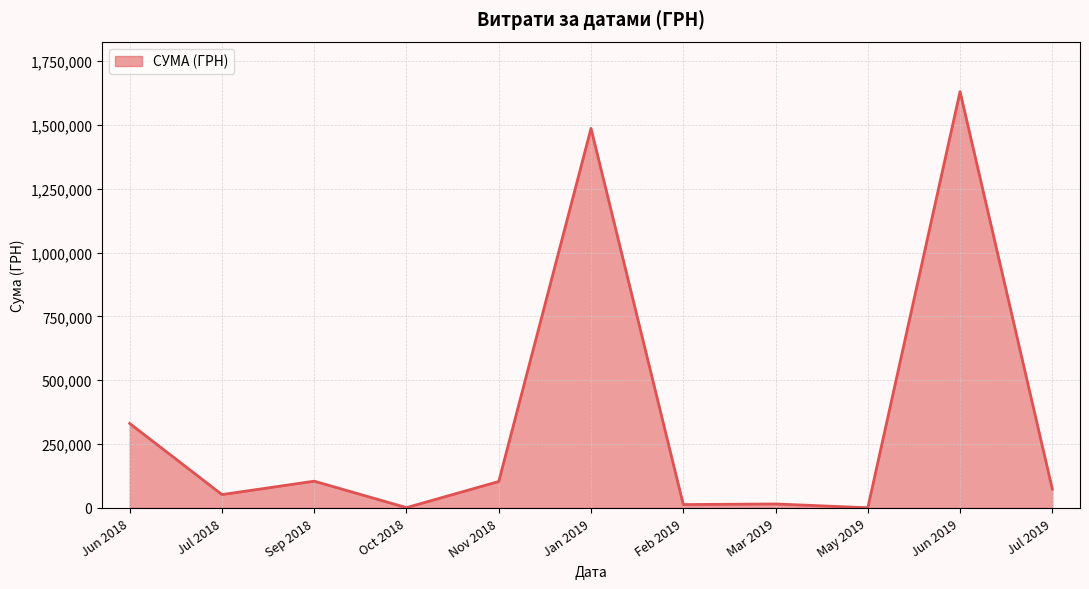

Does the chart have visible grid lines?

Yes